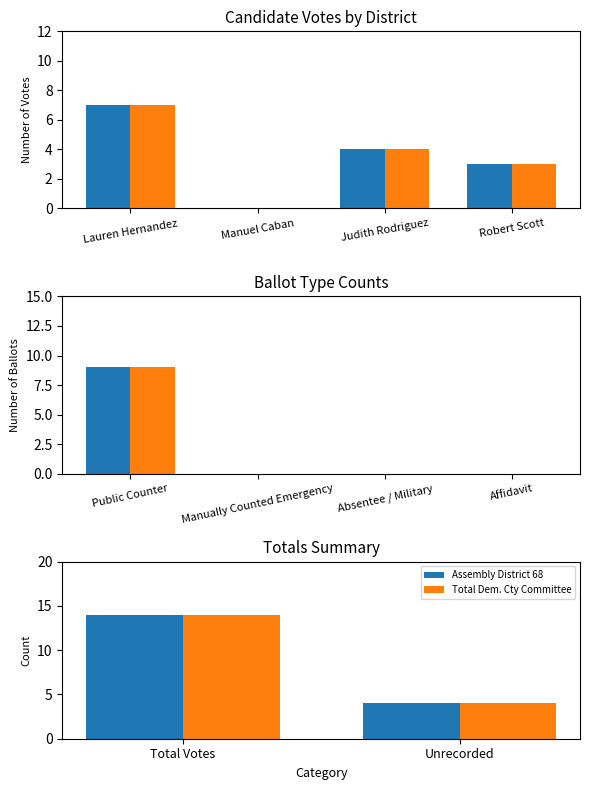

What is the sum of all Total Dem. Cty Committee values?

18